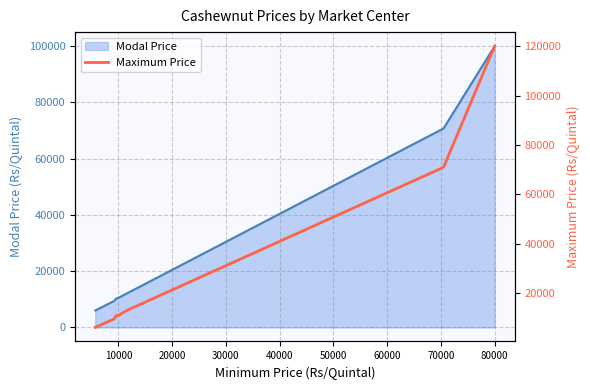

Between 50000 and 0, which is larger?

50000